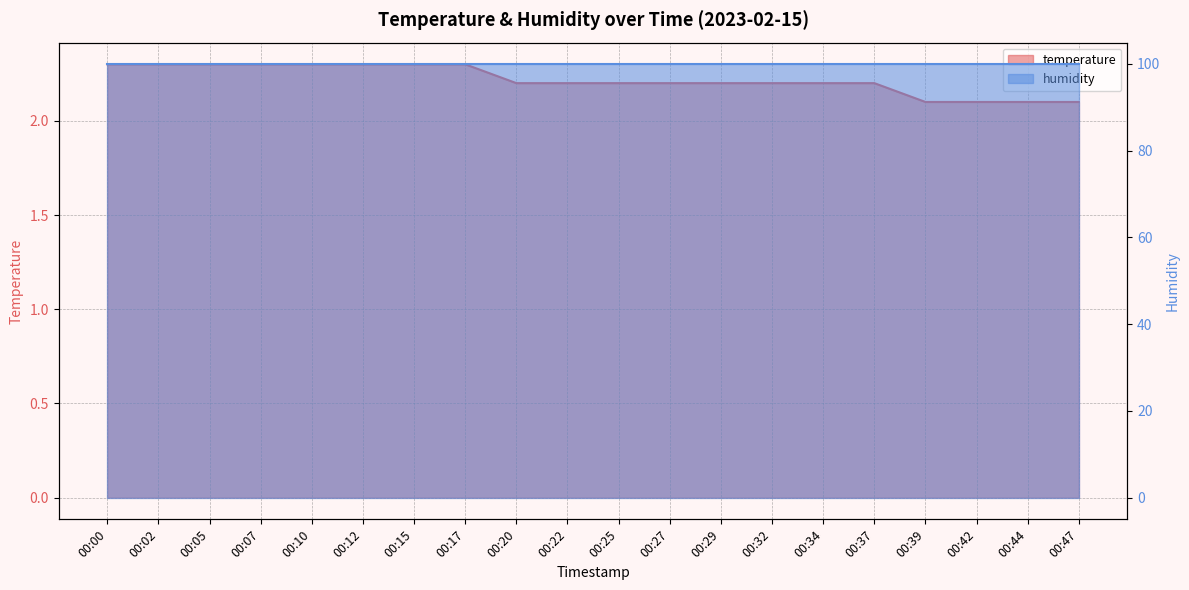

Reading left to right, transcribe all the data shown in this chart.

2.3	2.3	2.3	2.3	2.3	2.3	2.3	2.3	2.2	2.2	2.2	2.2	2.2	2.2	2.2	2.2	2.1	2.1	2.1	2.1